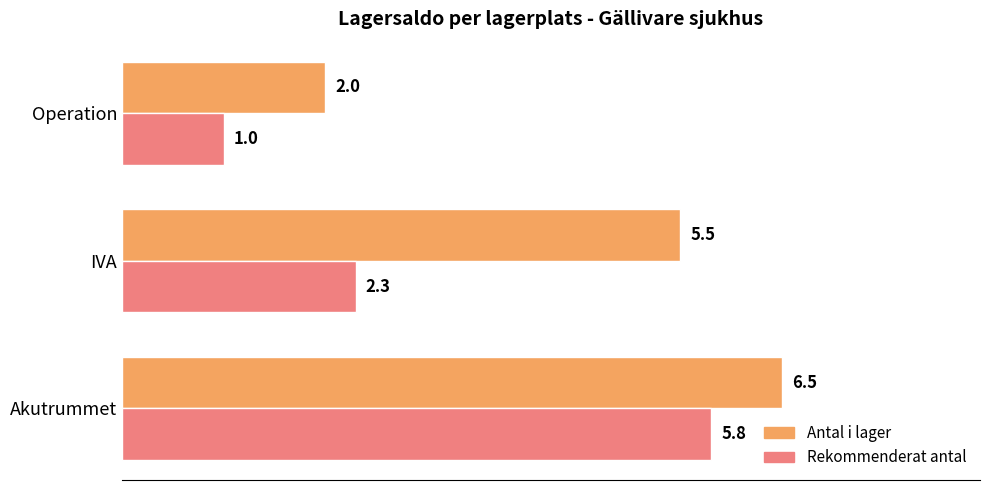

The value of Rekommenderat antal at IVA is 4.1. True or false?

False